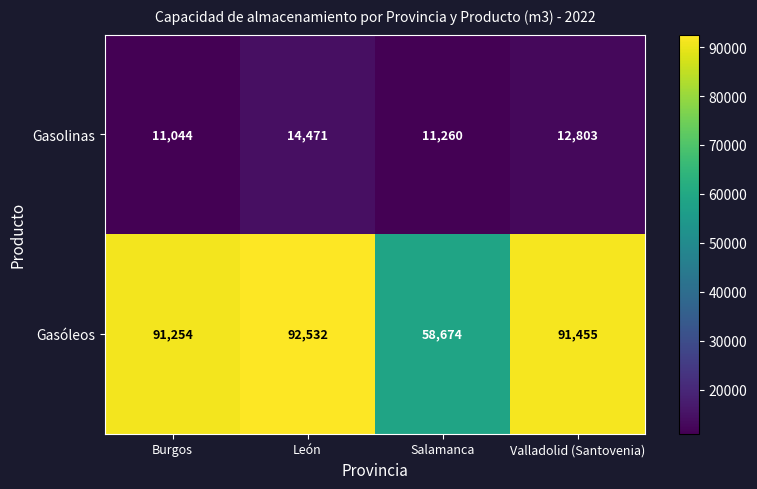

True or false: Gasóleos has a value of 58674 at Salamanca.

True